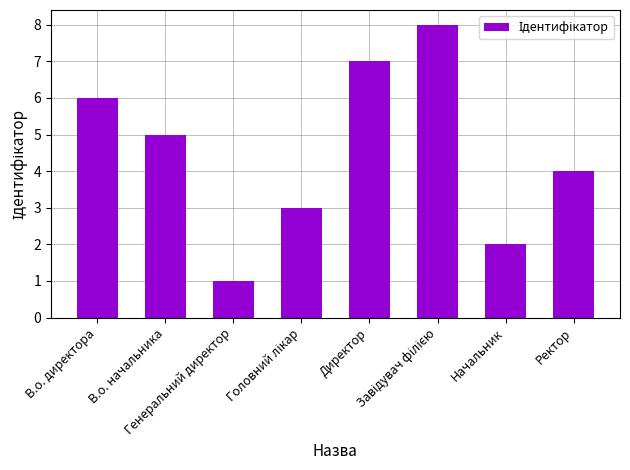

What is the sum of all values?

36